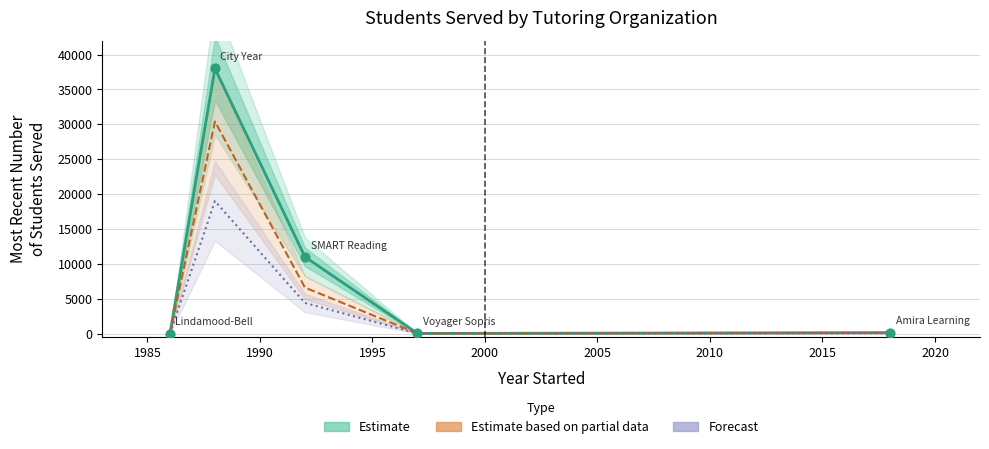

Which series contains the highest Y value?

Students Served